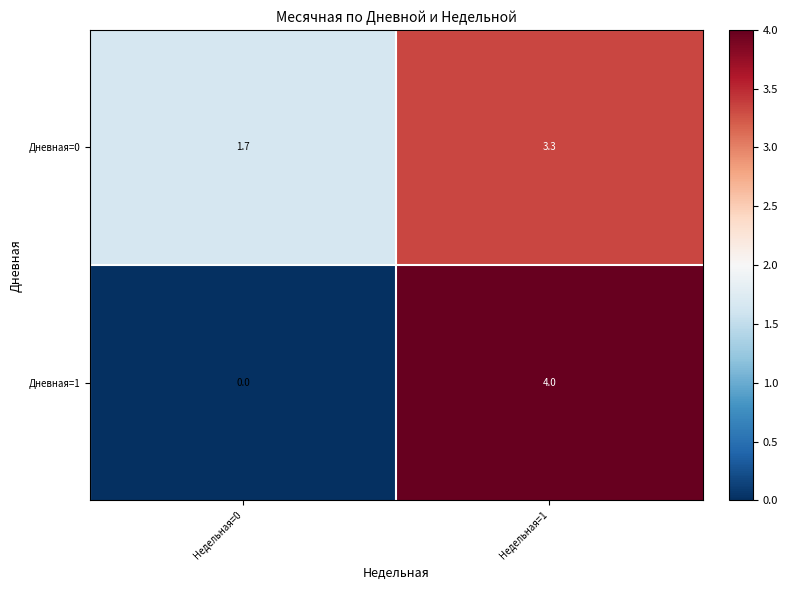

At which category does the chart reach its minimum across all series?

Недельная=0